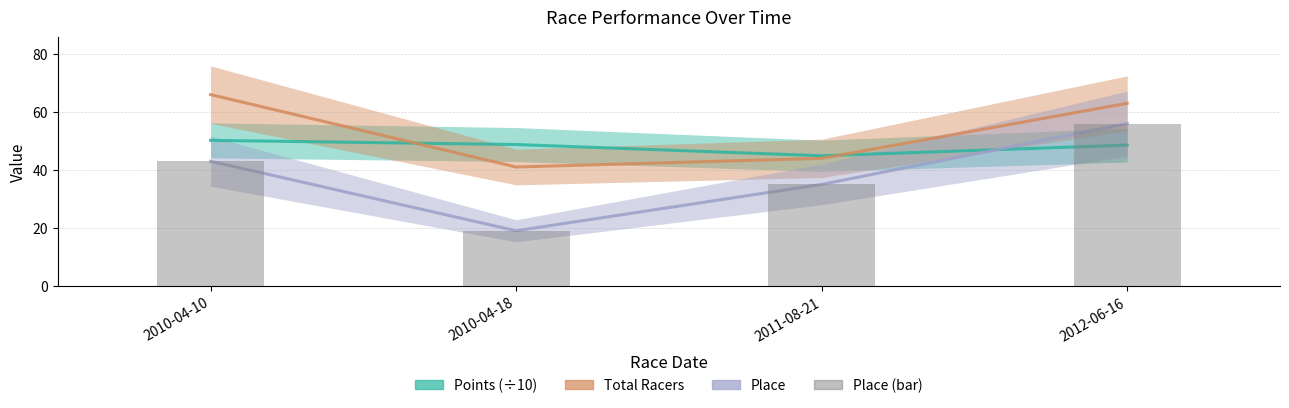

The Points (÷10) series shows 20.0 at 2010-04-10. True or false?

False